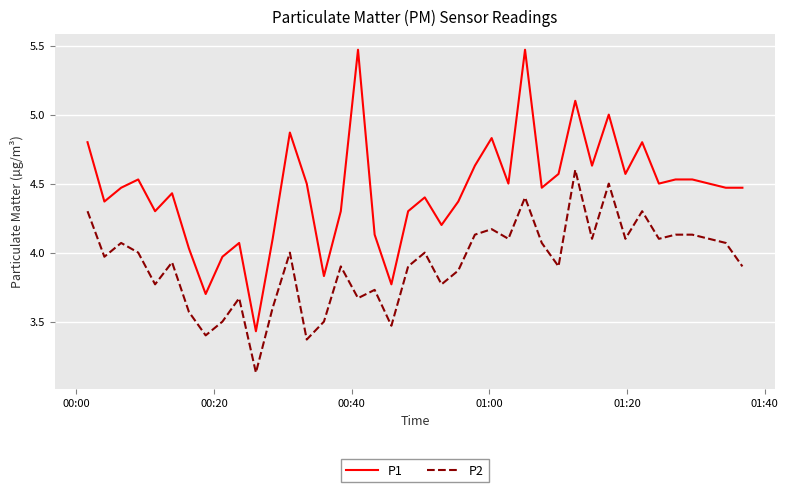

At how many categories does at least one series exceed 3?

40